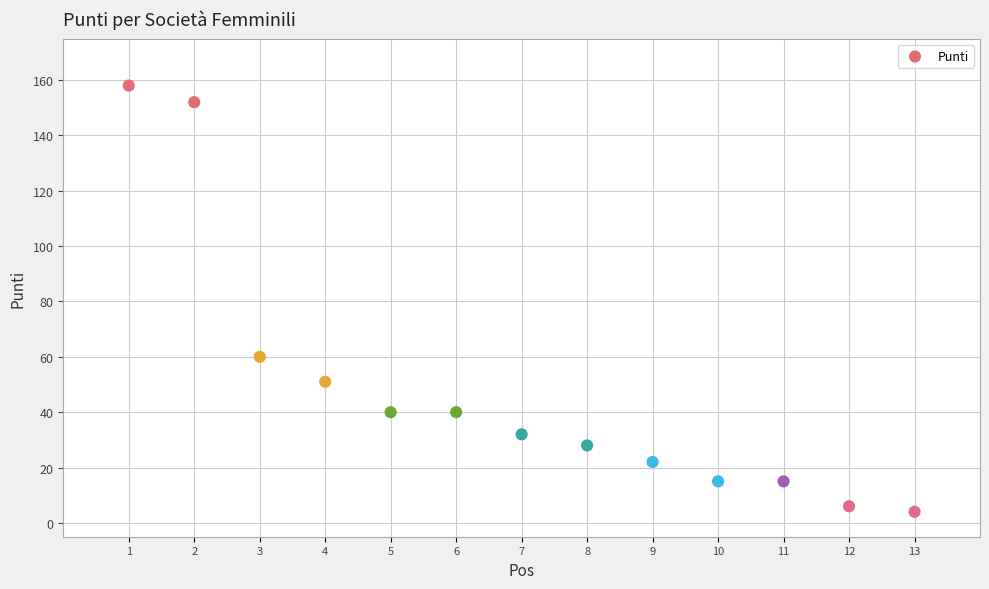

What Y value in the scatter plot is closest to 81?

60